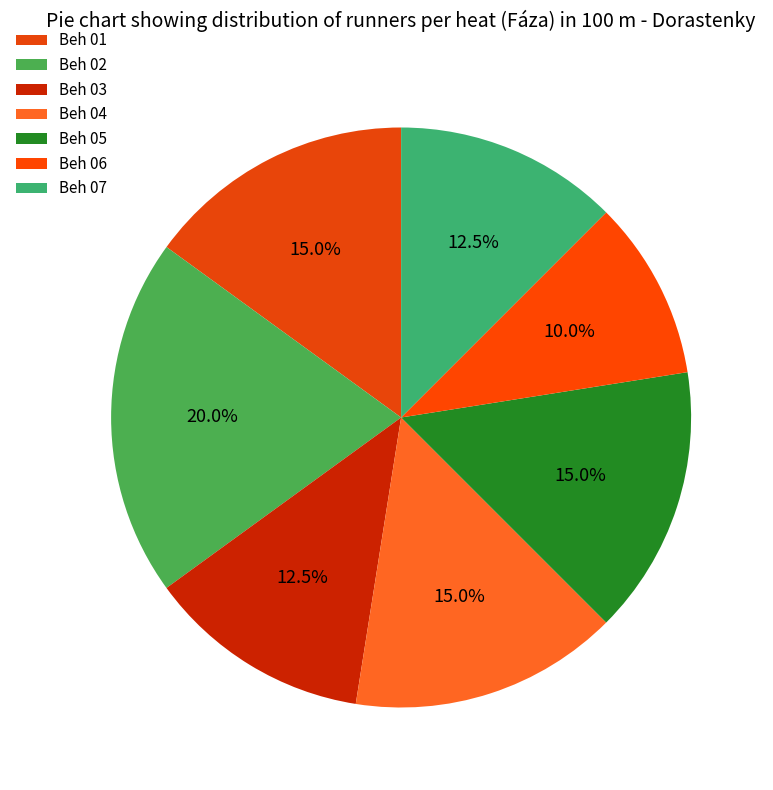

How many segments does this pie chart have?

7